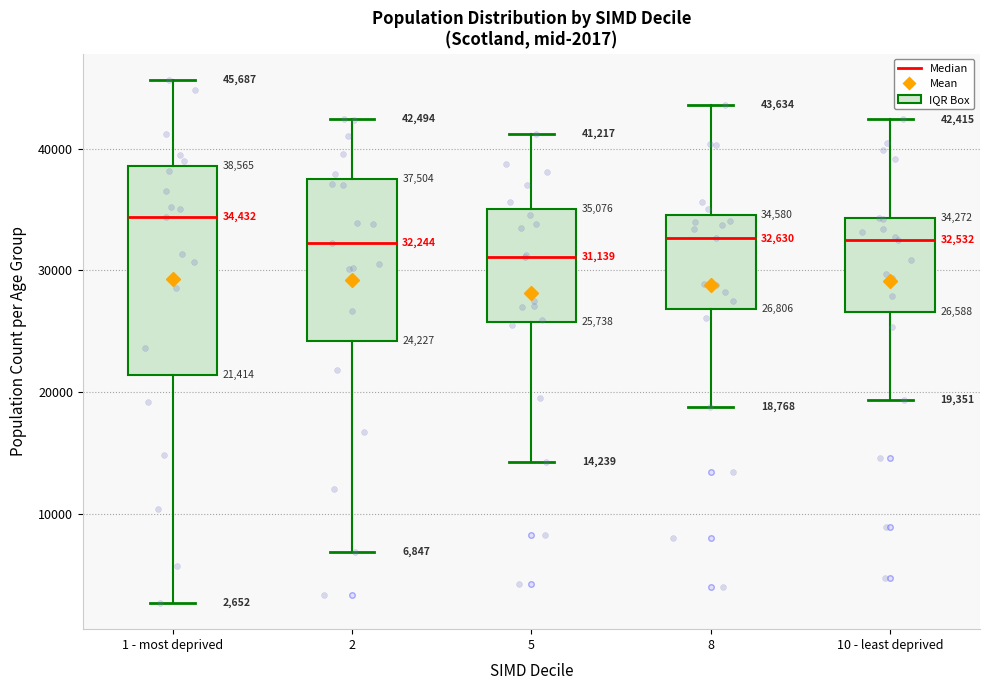

Comparing the boxes themselves (not the whiskers), which one is the tallest?

1 - most deprived